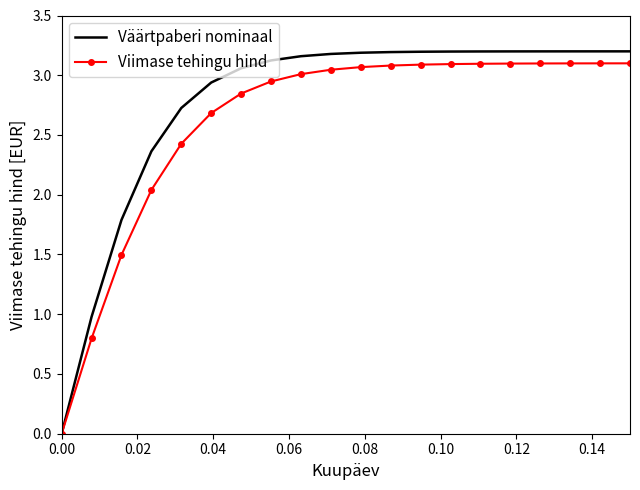

Rank the series by their average value, from highest to lowest.

Väärtpaberi nominaal, Viimase tehingu hind